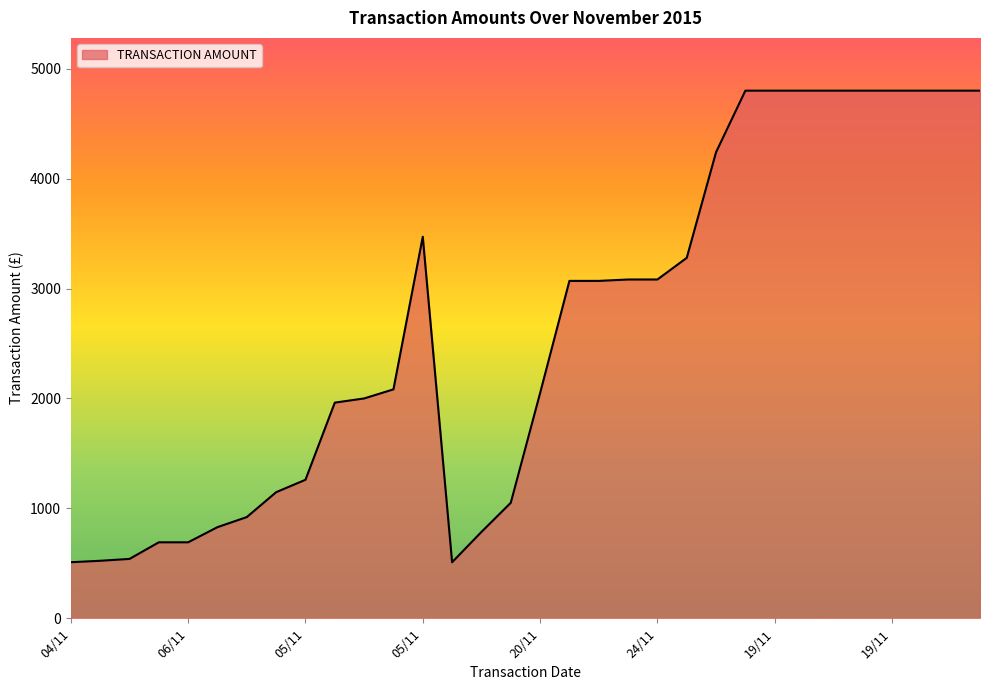

What is the minimum value shown in the chart?

509.9